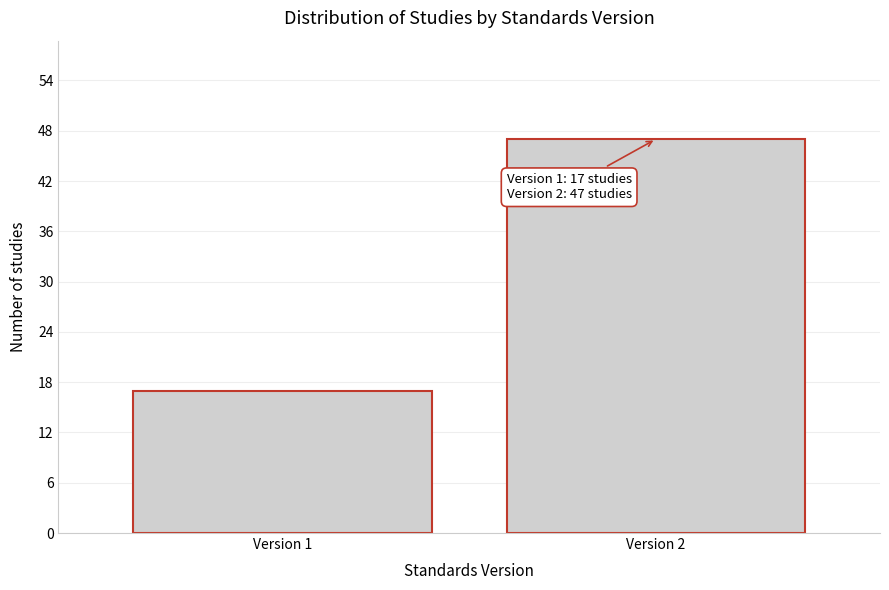

Reading left to right, transcribe all the data shown in this chart.

Version 1=17	Version 2=47